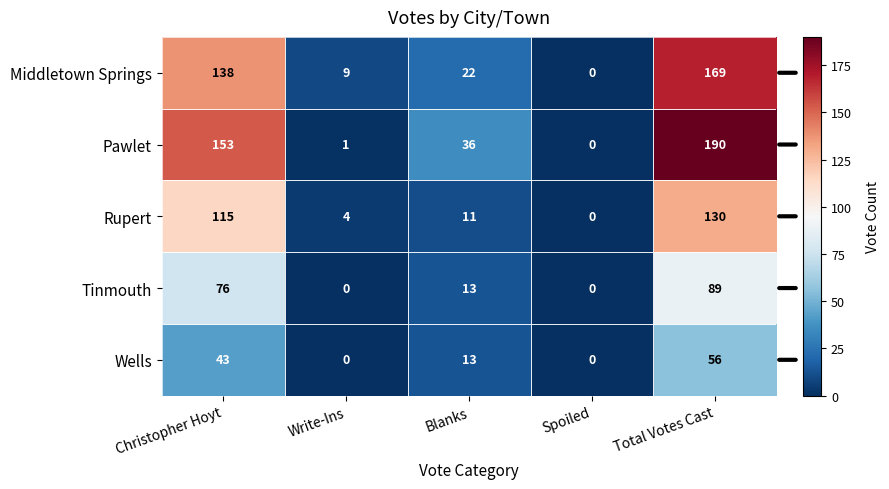

Between Blanks and Spoiled, which series saw the biggest shift?

Pawlet